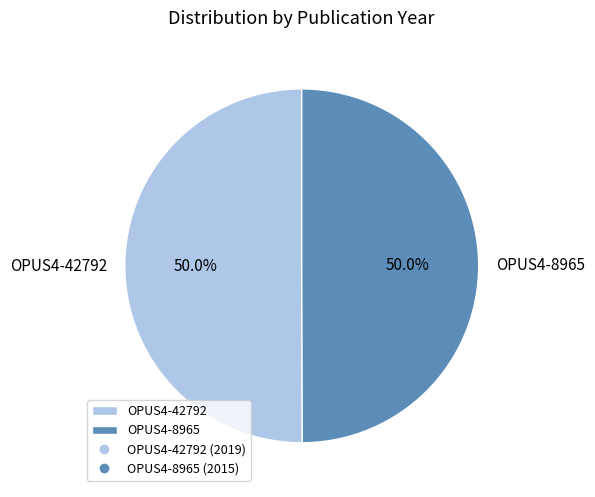

To the nearest percent, what is the average slice percentage?

50%